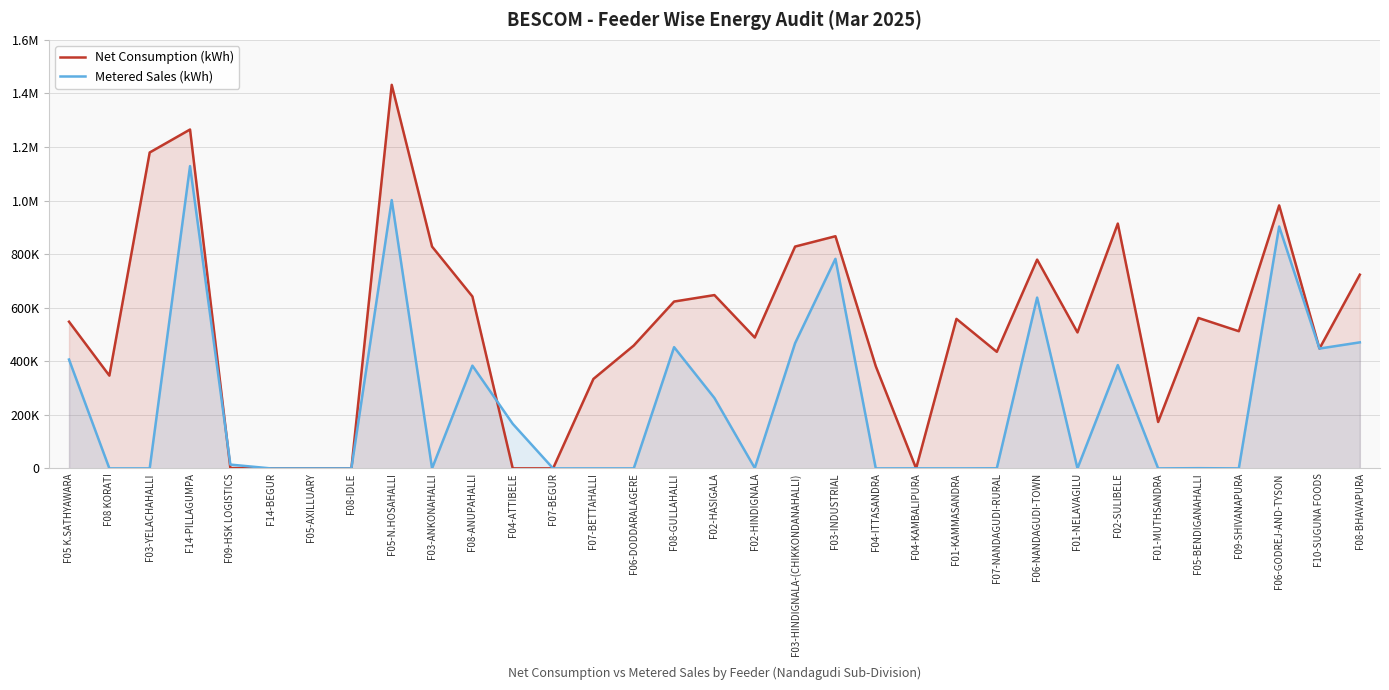

What is the greatest value displayed?

1432001.5